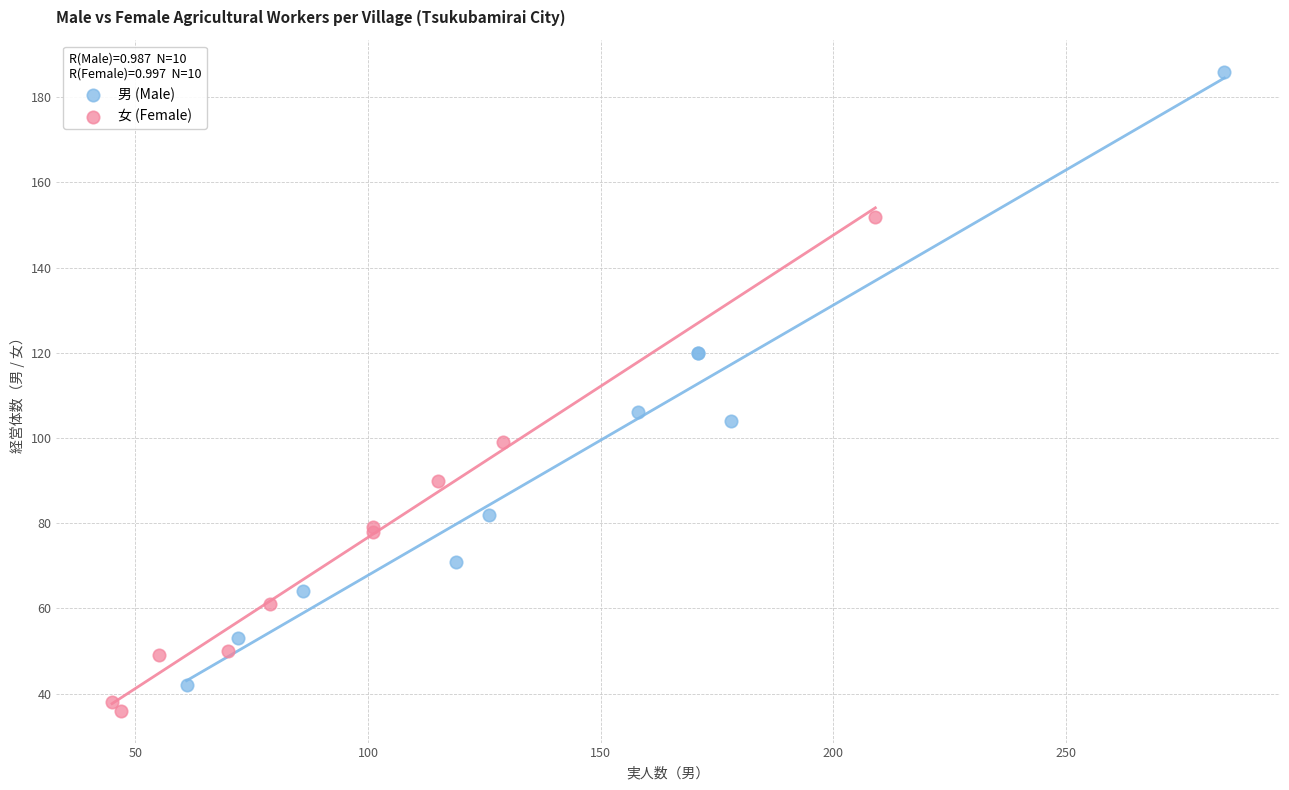

Which series reaches the maximum Y coordinate?

男 (Male)